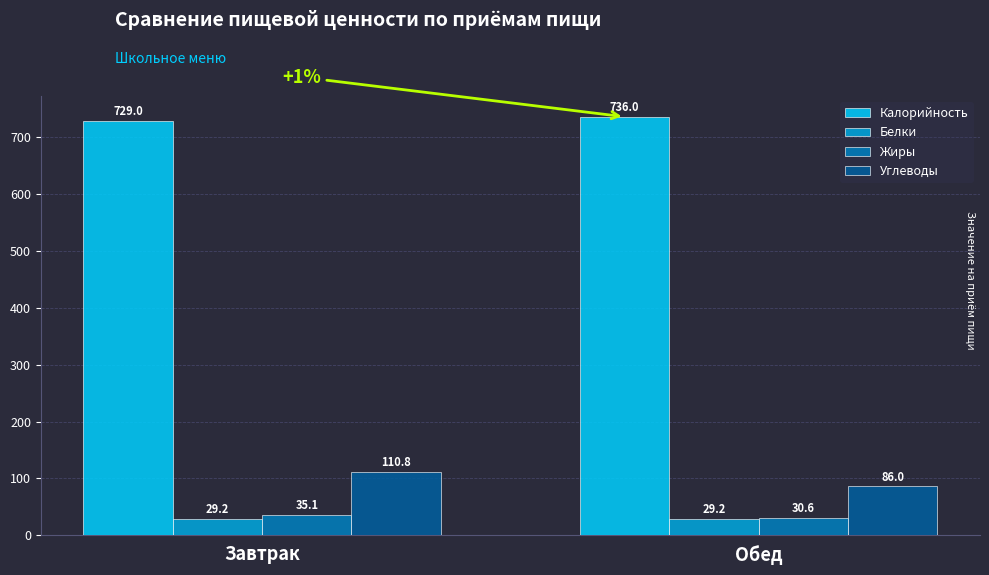

What is the value of the Жиры bar at the 2nd from the left?

30.6